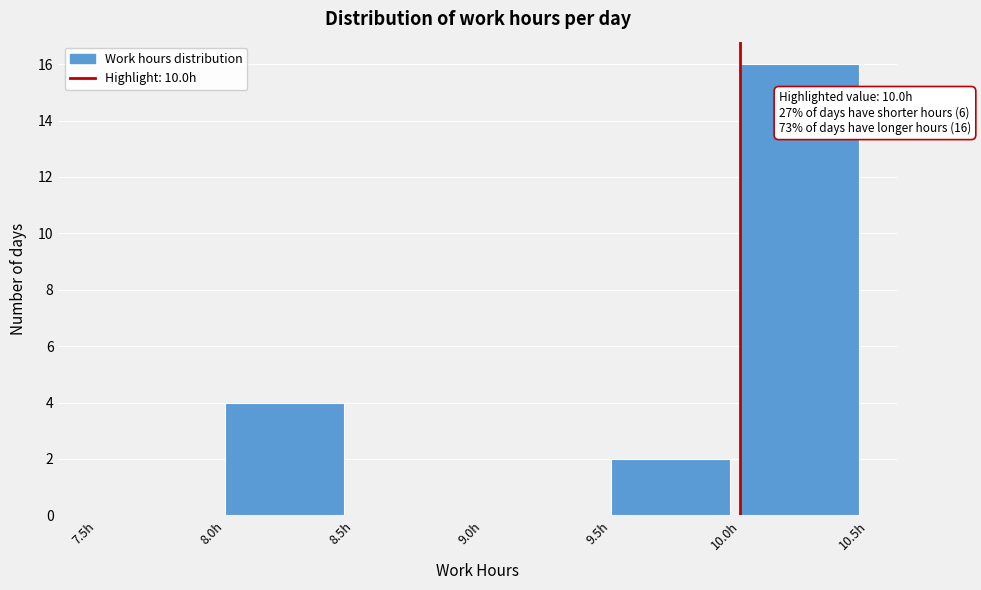

Which range on the x-axis has the tallest bar?

10.0 to 10.5